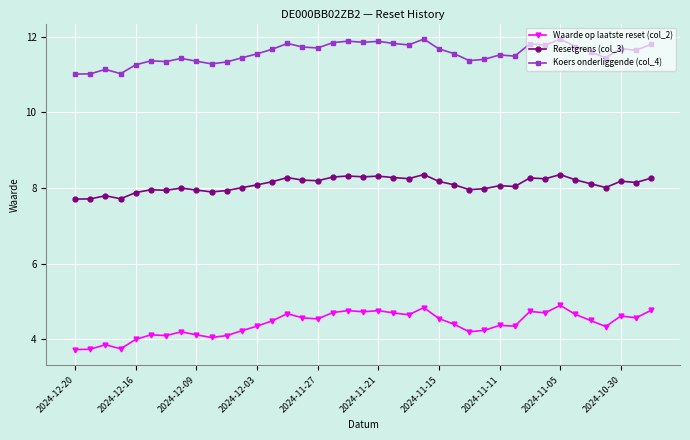

True or false: Koers onderliggende (col_4) has more than 0 points higher than both neighbors.

True